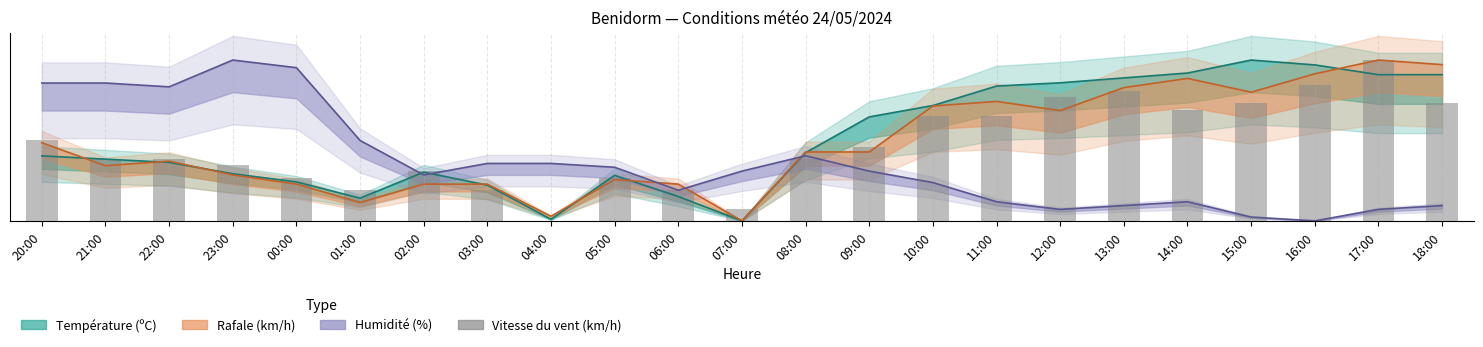

The chart shows a value of 5.8 at 06:00. True or false?

True